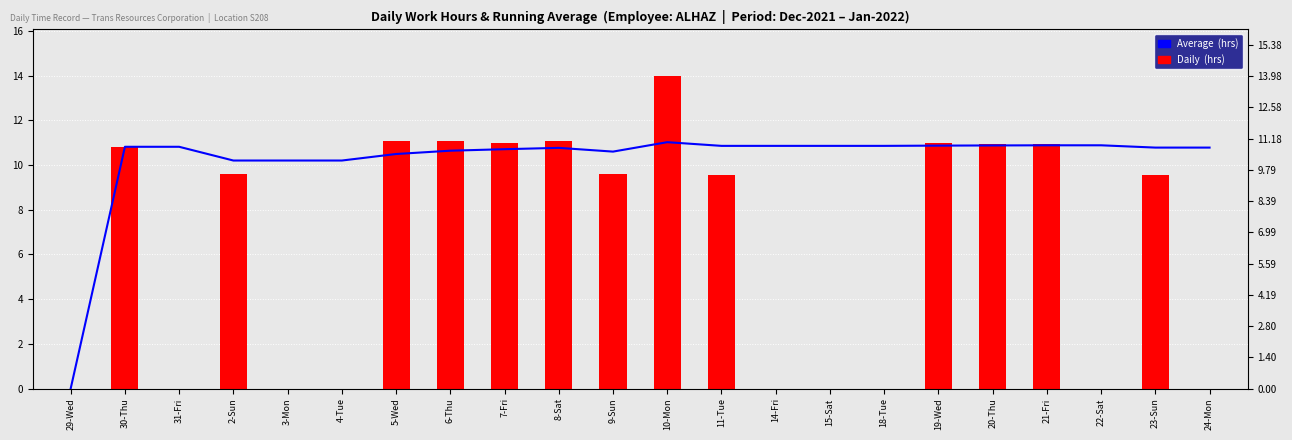

Are the bars grouped side by side (vs. stacked)?

Yes